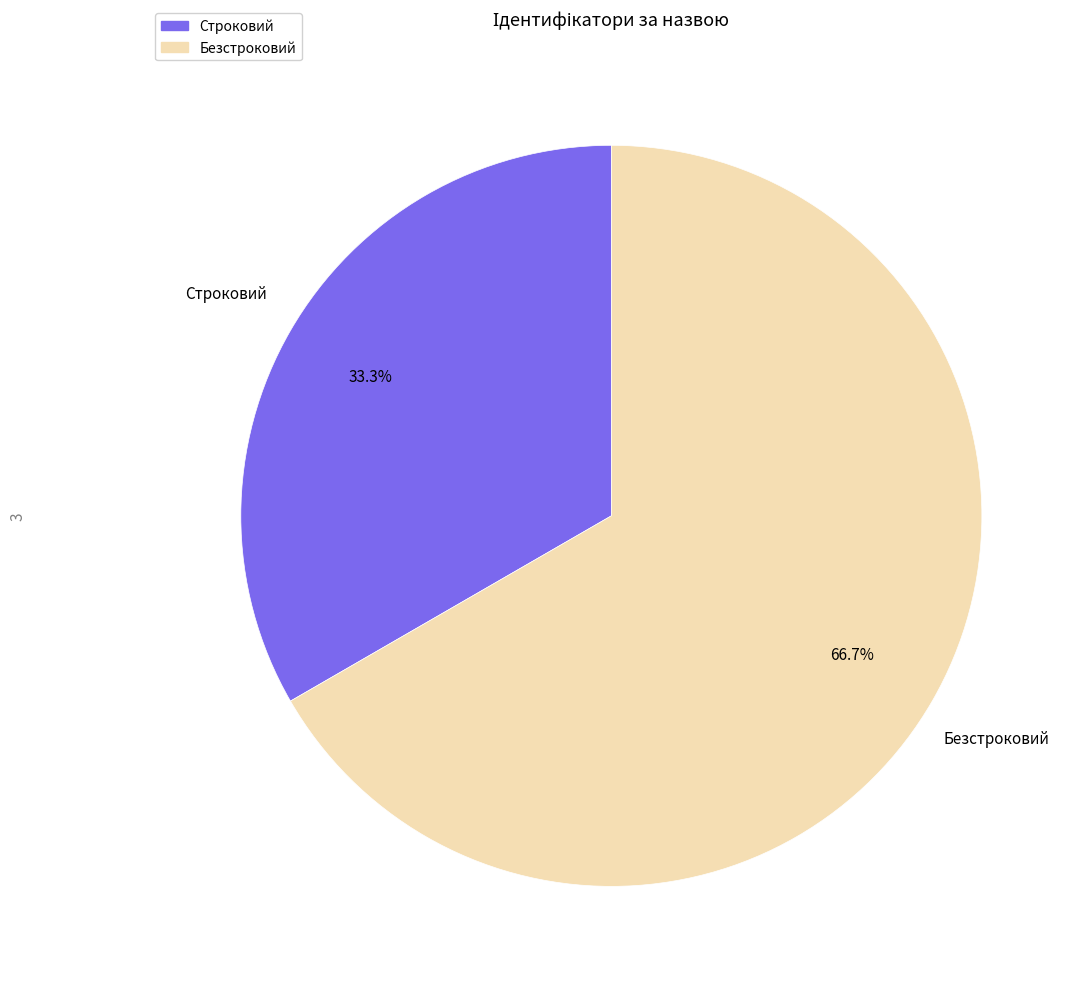

What is the ratio of the value at Строковий to the value at Безстроковий?

0.5